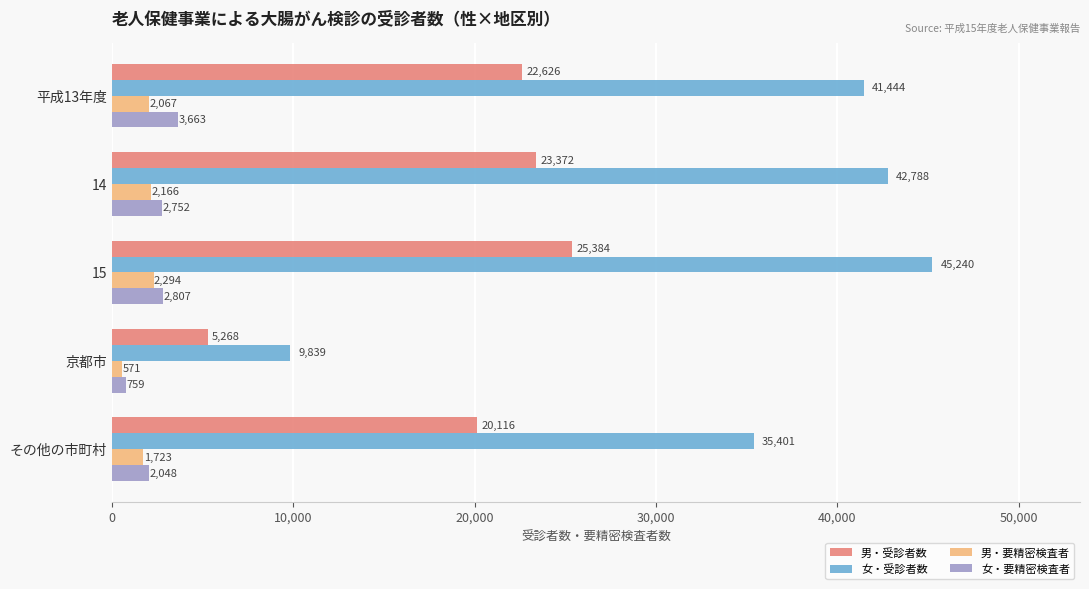

What are all the series names shown in the legend?

男・受診者数, 女・受診者数, 男・要精密検査者, 女・要精密検査者